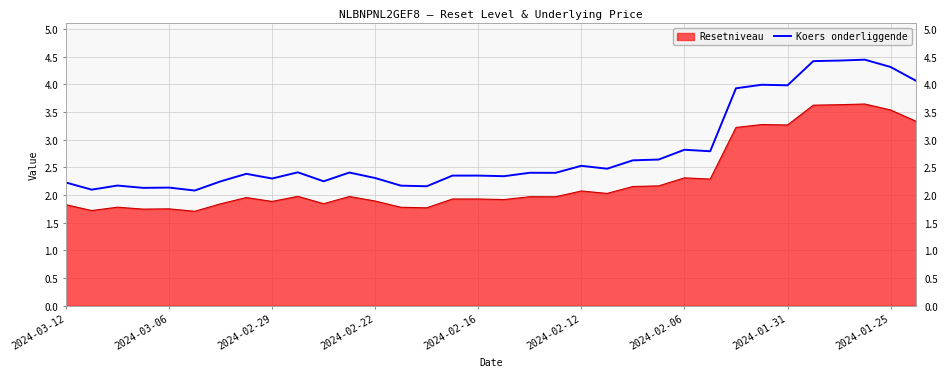

At 2024-03-12, list the series in order from largest to smallest.

Koers onderliggende, Resetniveau